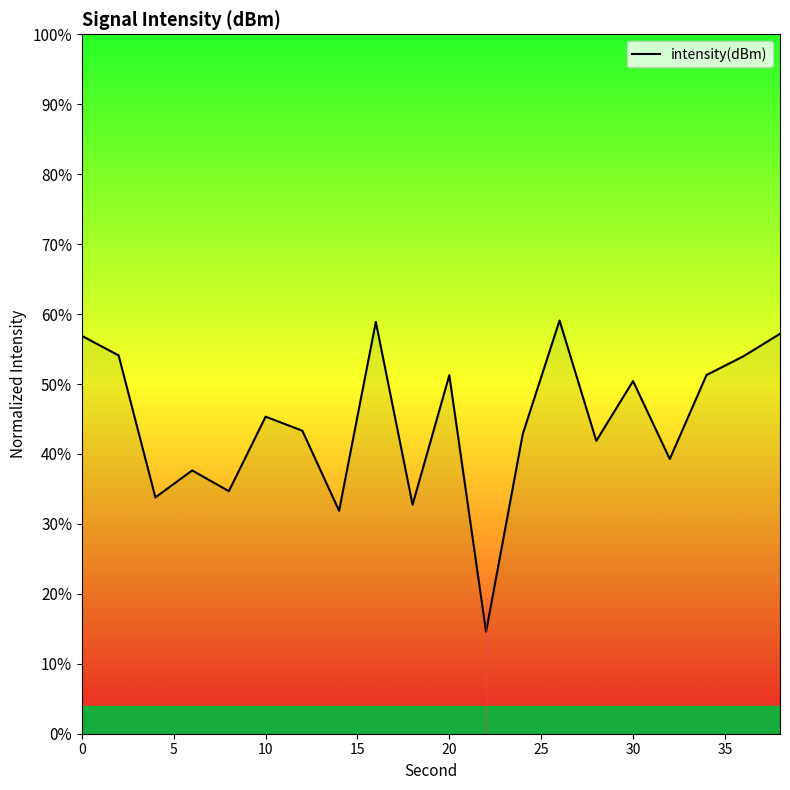

Does the chart display data point markers on the line(s)?

No